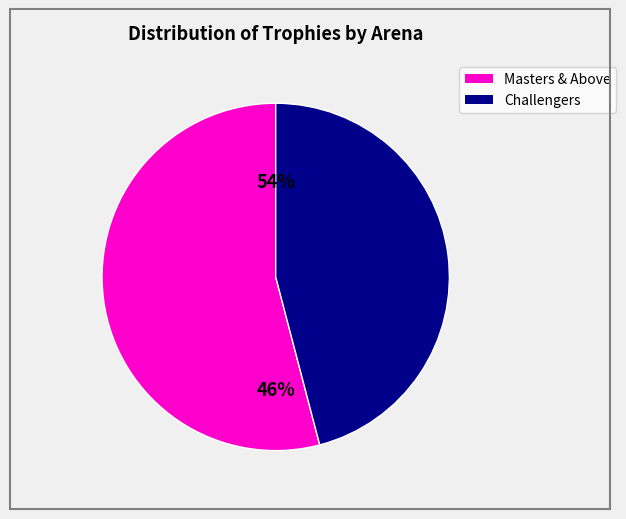

Does Master II account for over 50% of the chart?

No